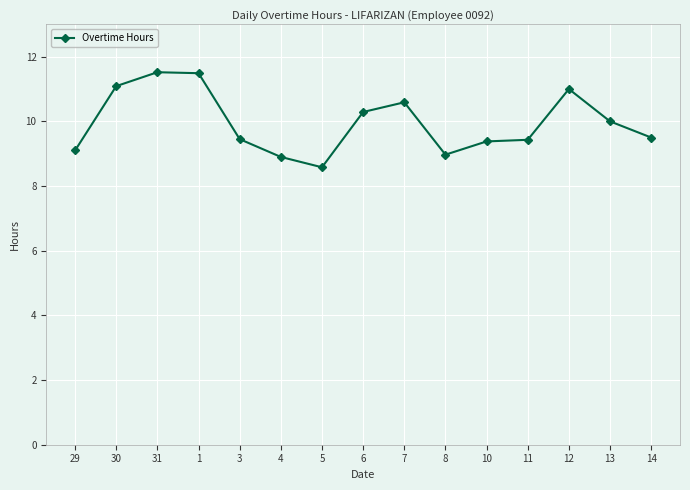

How many lines are shown in the chart?

1